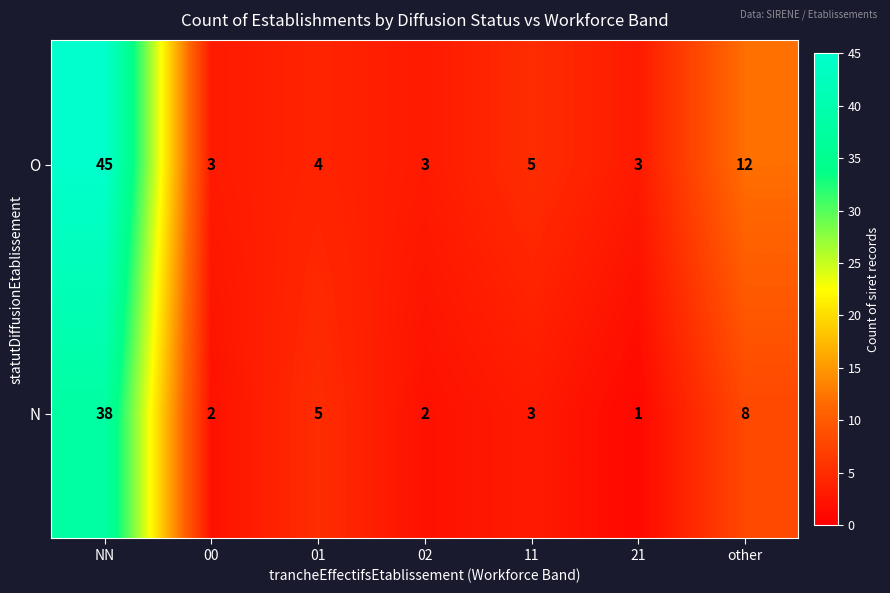

Where does the O series first go above 4?

NN